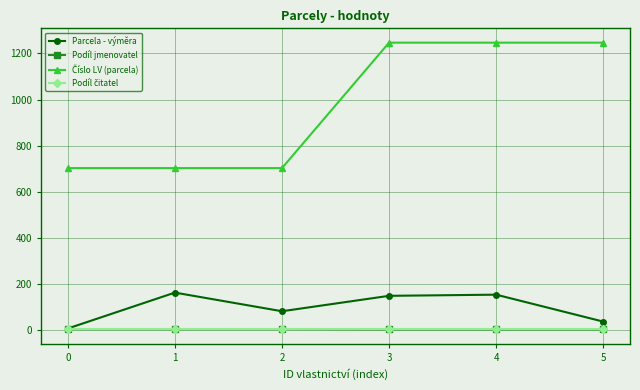

What is the maximum value shown in the chart?

1247